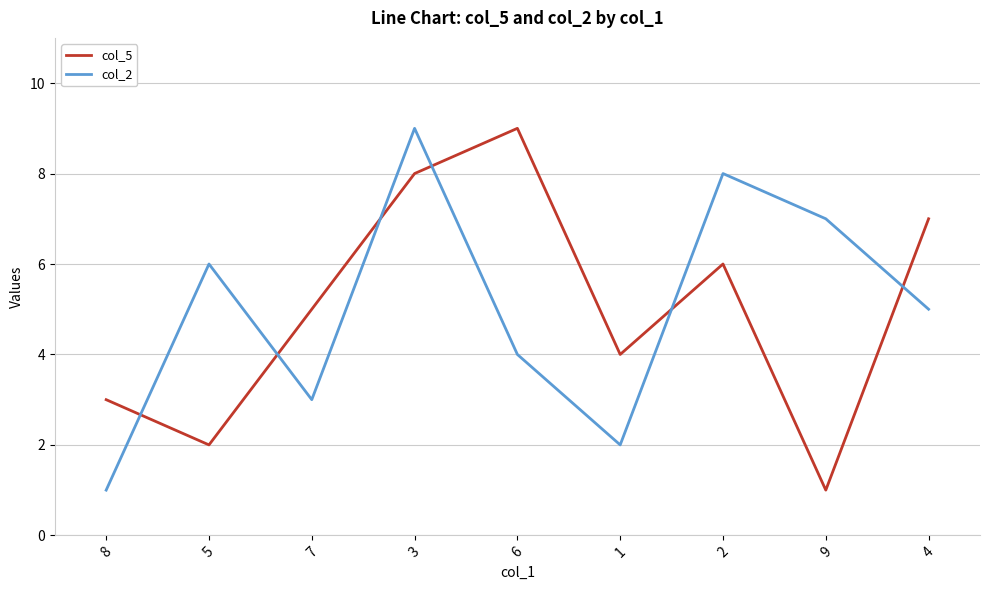

Between 8 and 3, which series saw the biggest shift?

col_2